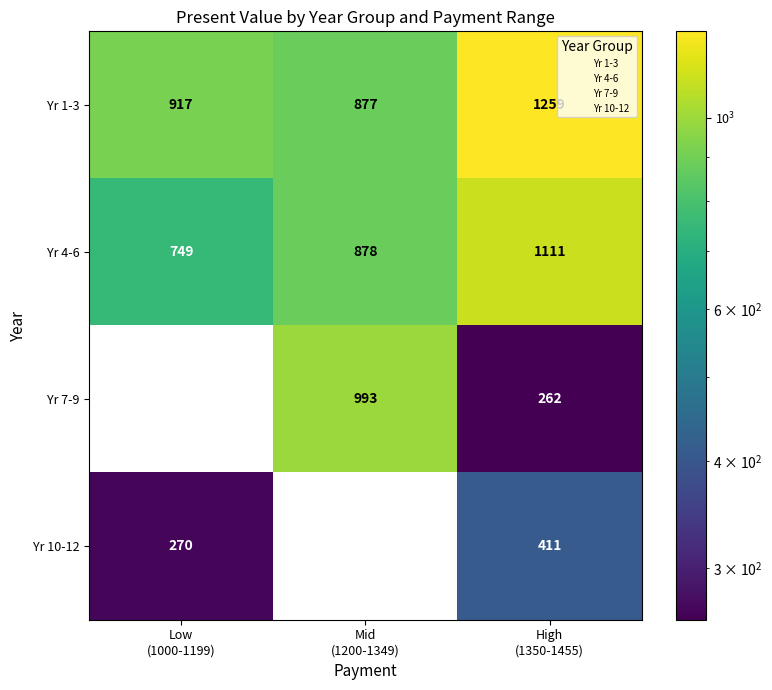

What is the difference between the highest and lowest values at Mid
(1200-1349)?

993